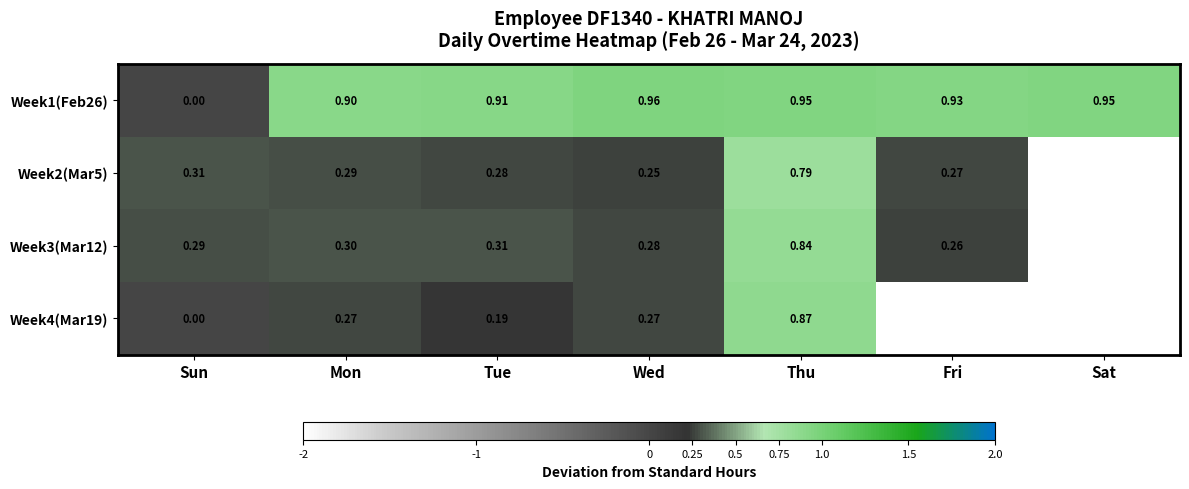

What is the total value across all series at Tue?

1.7